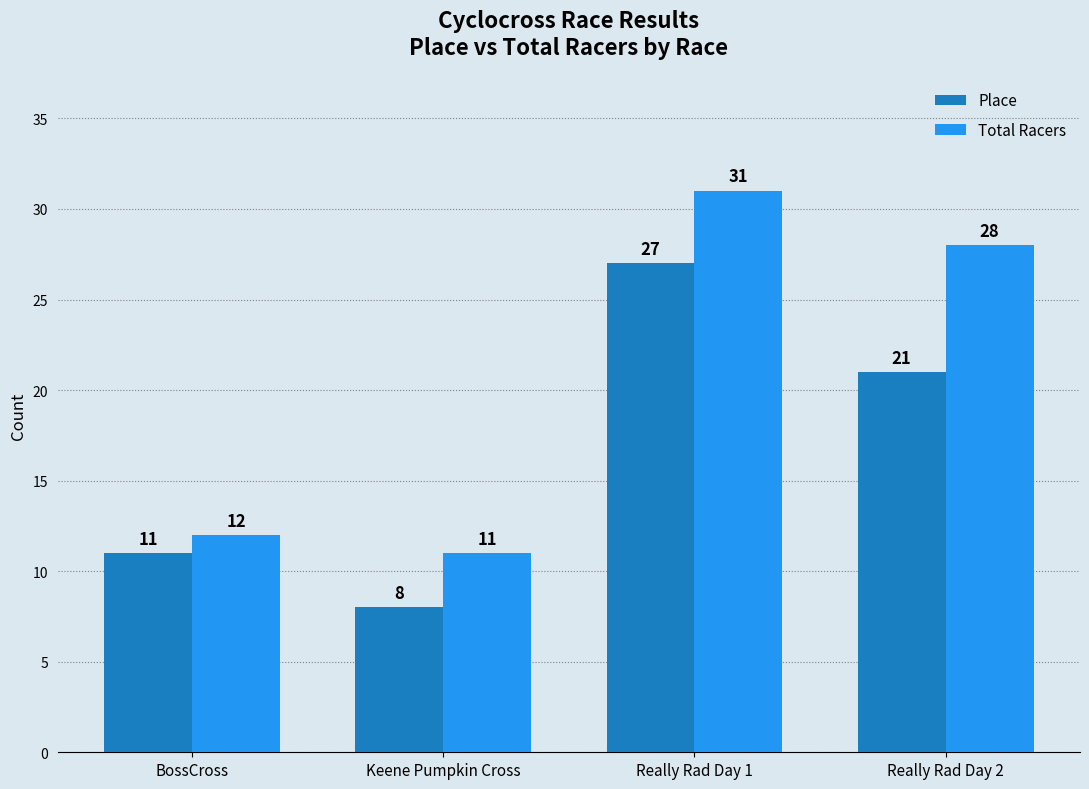

At Really Rad Day 1, list the series in order from smallest to largest.

Place, Total Racers